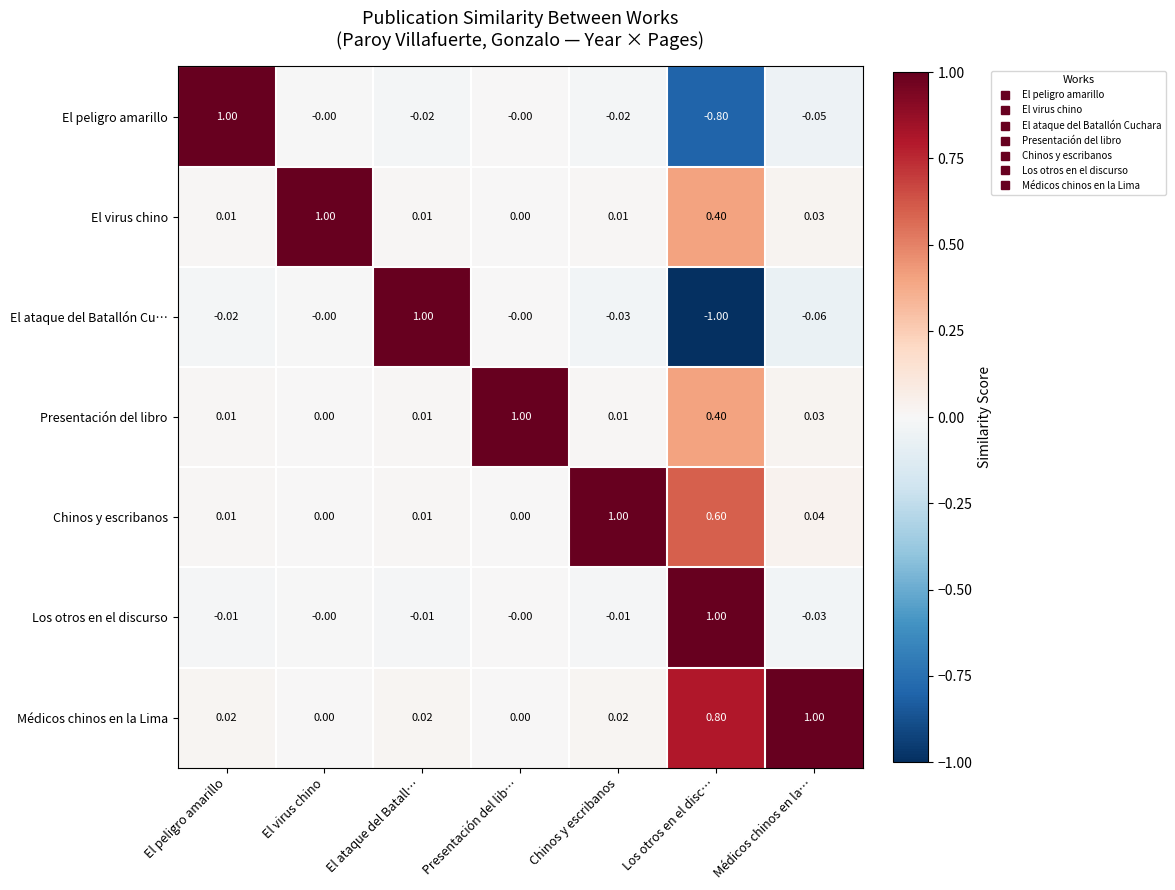

How many distinct data groups are displayed?

7